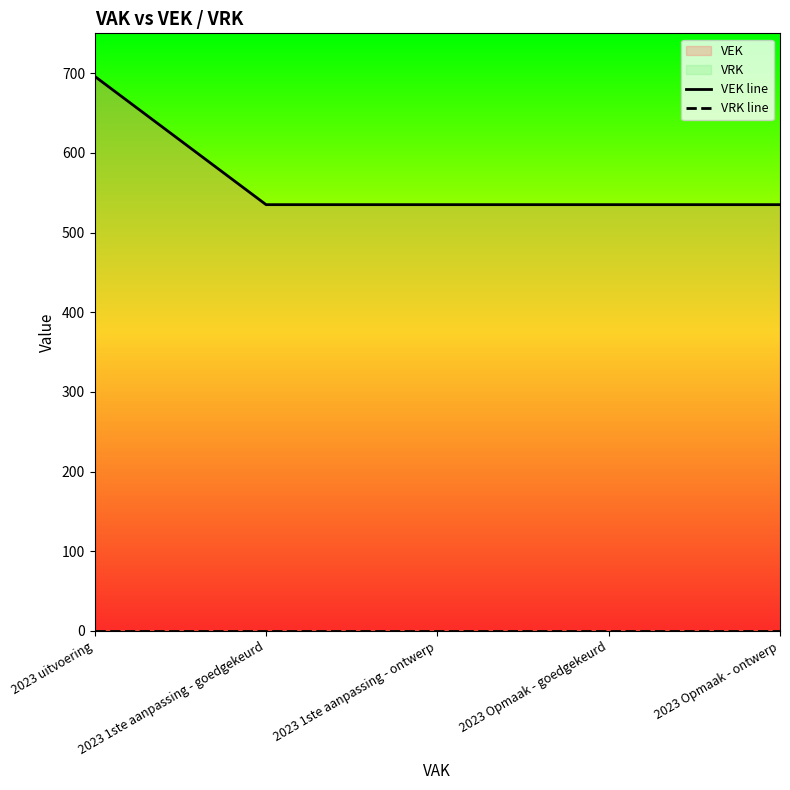

Reading left to right, transcribe all the data shown in this chart.

VEK line: 696	535	535	535	535
VRK line: 0	0	0	0	0